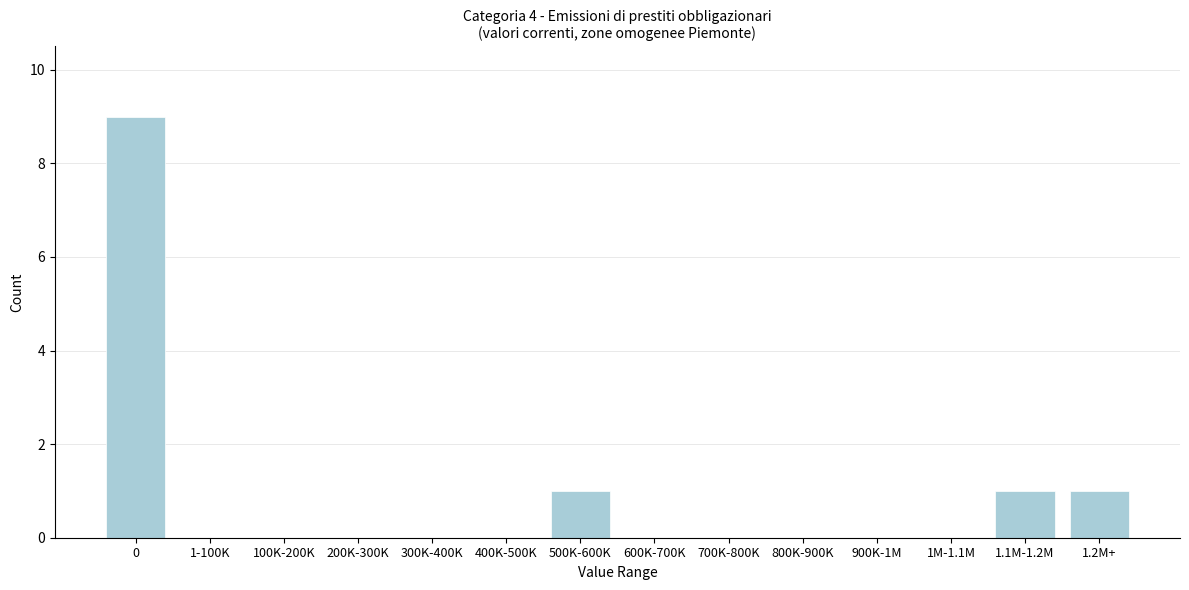

Reading left to right, extract all data points from this chart.

0=9	1-100K=0	100K-200K=0	200K-300K=0	300K-400K=0	400K-500K=0	500K-600K=1	600K-700K=0	700K-800K=0	800K-900K=0	900K-1M=0	1M-1.1M=0	1.1M-1.2M=1	1.2M+=1